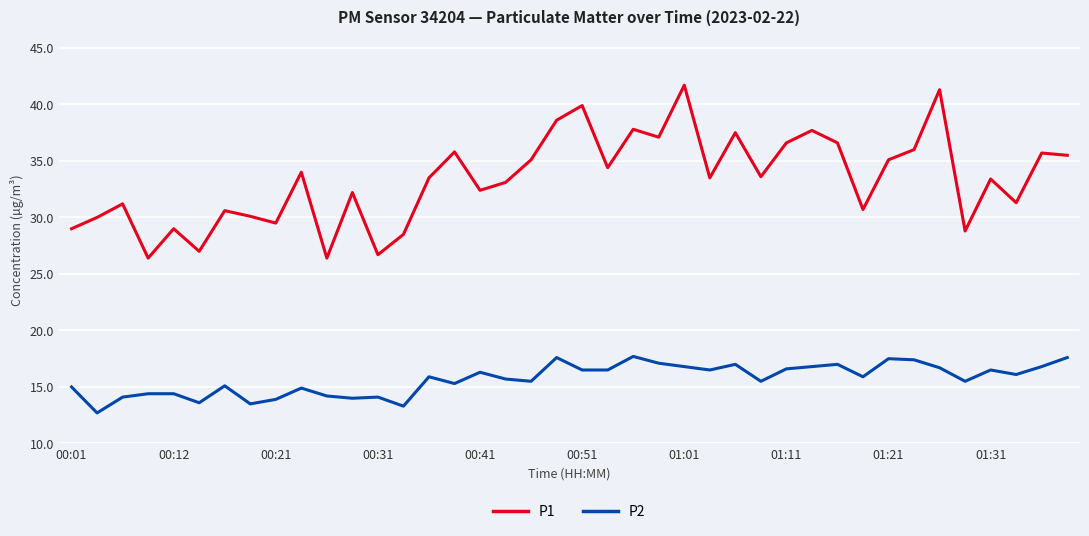

What is the greatest value displayed?

41.7